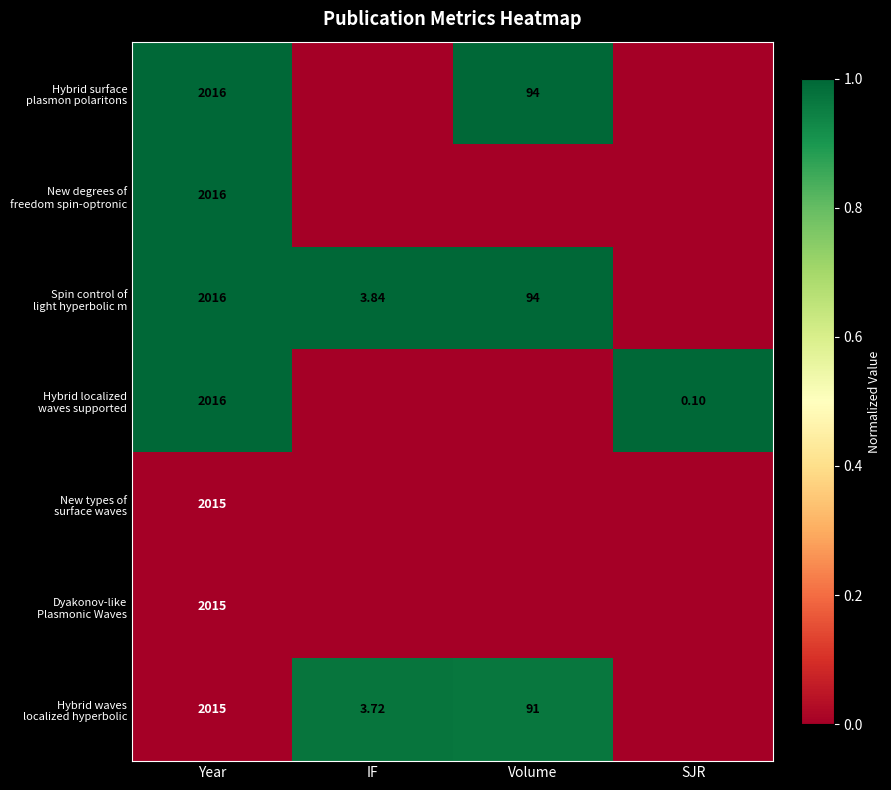

Rank the series by their maximum value, from lowest to highest.

New types of surface waves, Dyakonov-like Plasmonic Waves, Hybrid waves localized hyperbolic, Hybrid surface plasmon polaritons, New degrees of freedom spin-optronic, Spin control of light hyperbolic m, Hybrid localized waves supported